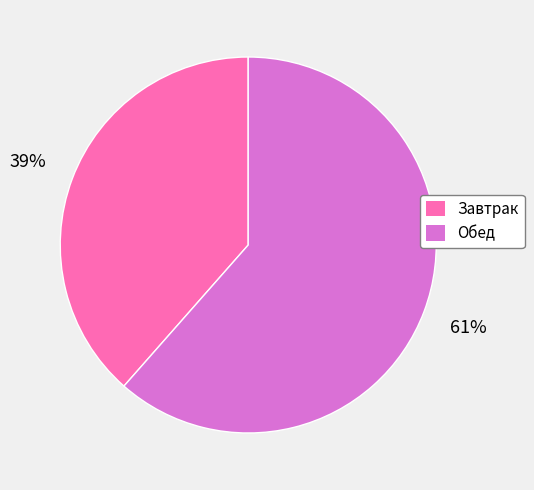

Do Обед and Завтрак together represent more than half of the pie?

Yes